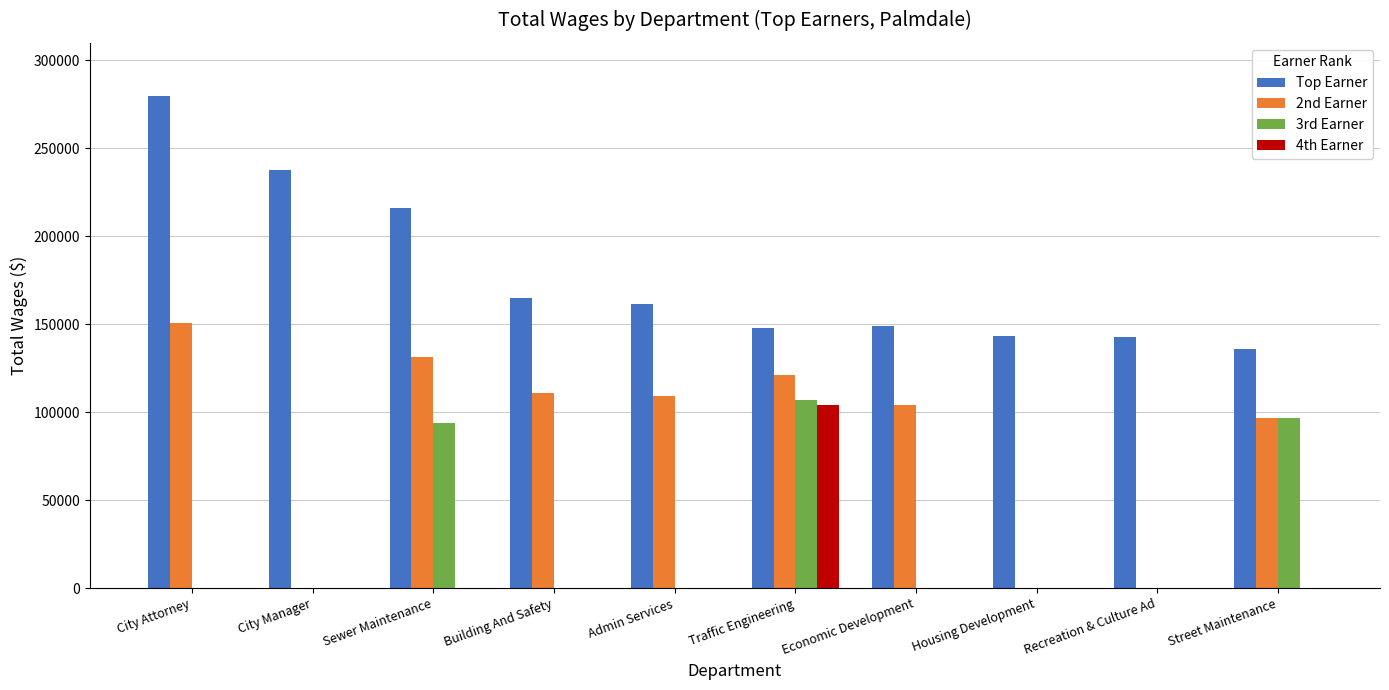

Between City Attorney and Economic Development, which series saw the biggest shift?

Top Earner